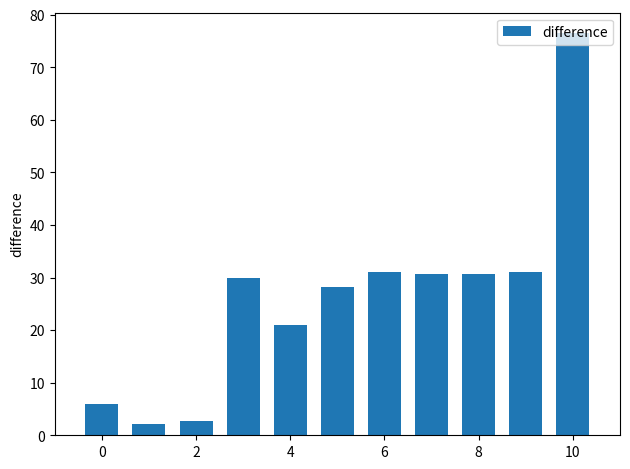

How many categories are shown in the chart?

11